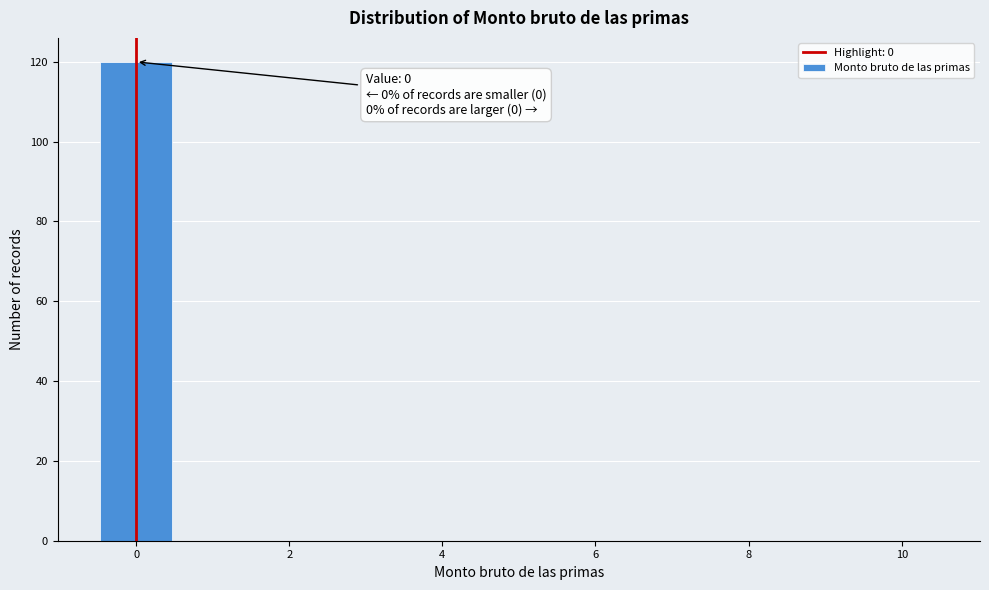

Over which range of the x-axis is the bar tallest?

-0.5 to 0.5